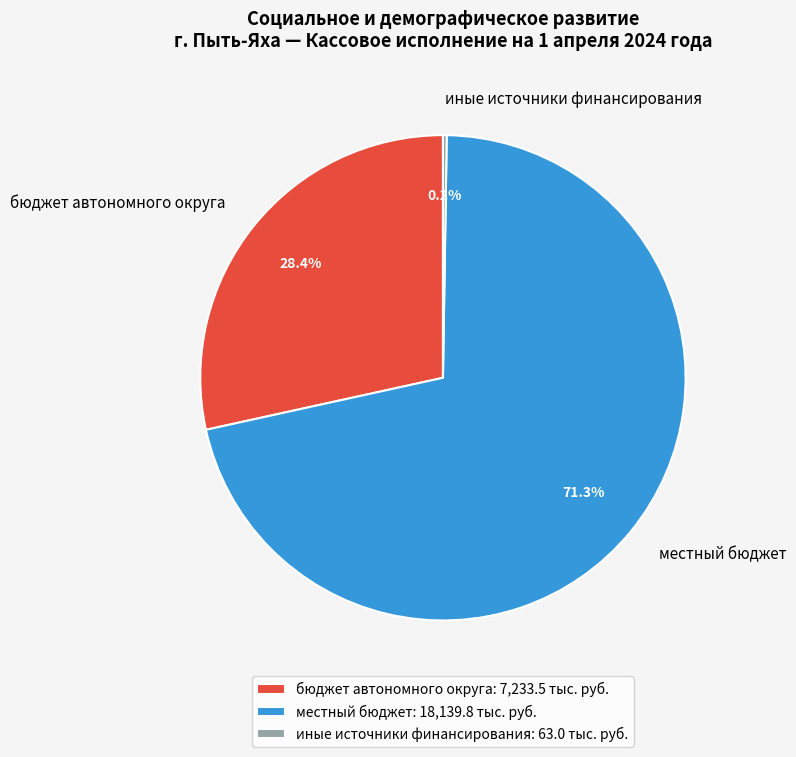

What portion of the pie excludes бюджет автономного округа?

71.6%